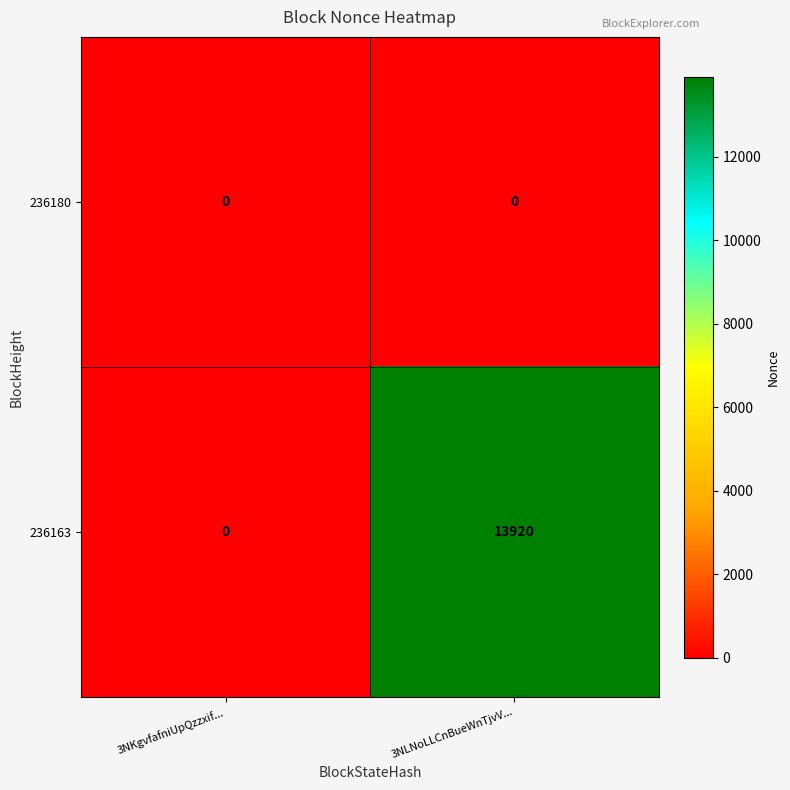

Rank the categories by 236163 value from lowest to highest.

3NKgvfafniUpQzzxif..., 3NLNoLLCnBueWnTjvV...